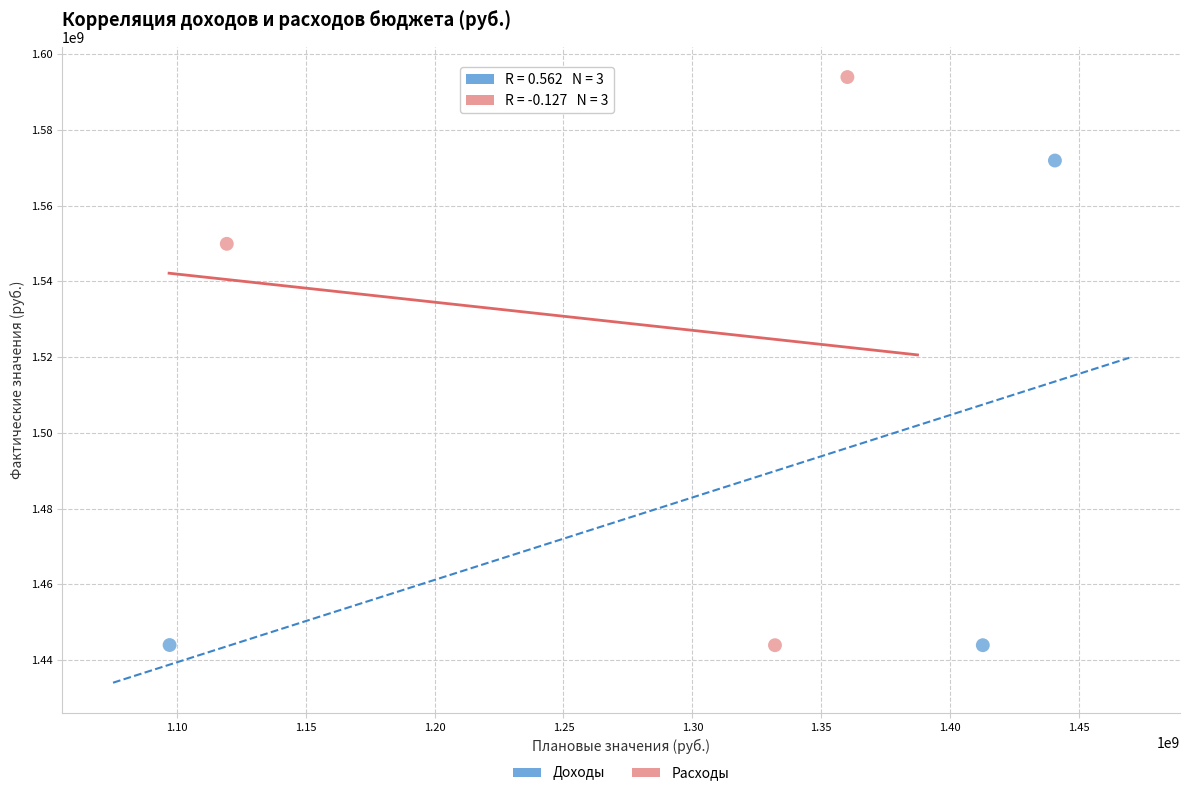

Which series has the widest spread of Y values?

Расходы